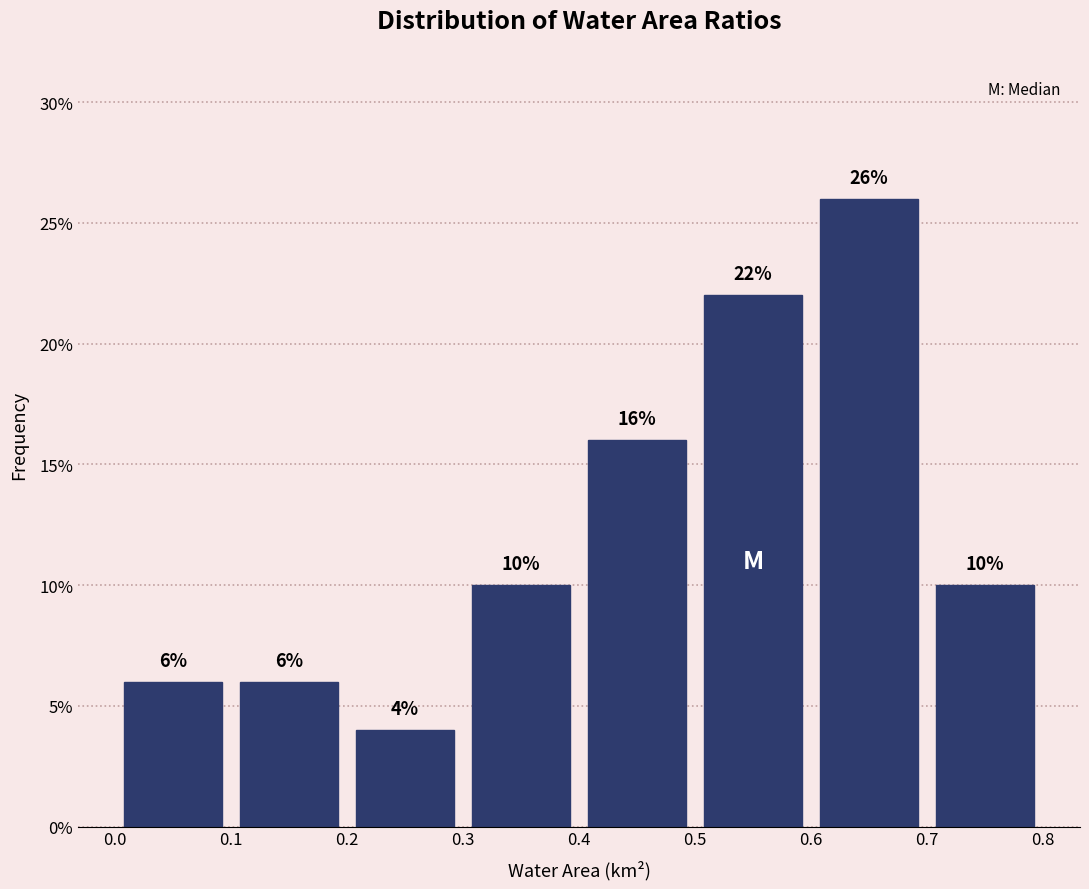

Reading left to right, transcribe this chart: for each bar, give the range it covers on the x-axis and its height.

0.0 to 0.1: 6
0.1 to 0.2: 6
0.2 to 0.3: 4
0.3 to 0.4: 10
0.4 to 0.5: 16
0.5 to 0.6: 22
0.6 to 0.7: 26
0.7 to 0.8: 10